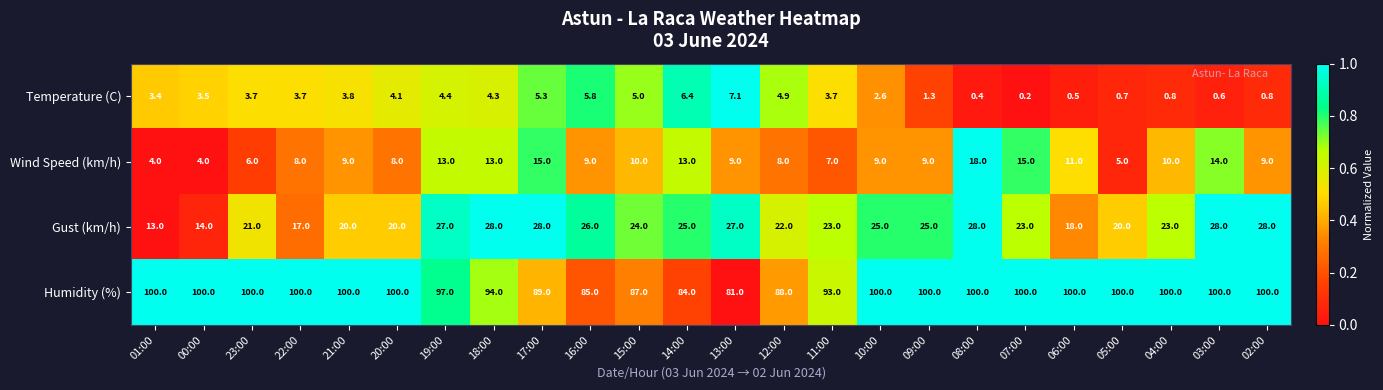

Is the value of Gust (km/h) at 00:00 greater than the value of Wind Speed (km/h) at 12:00?

Yes